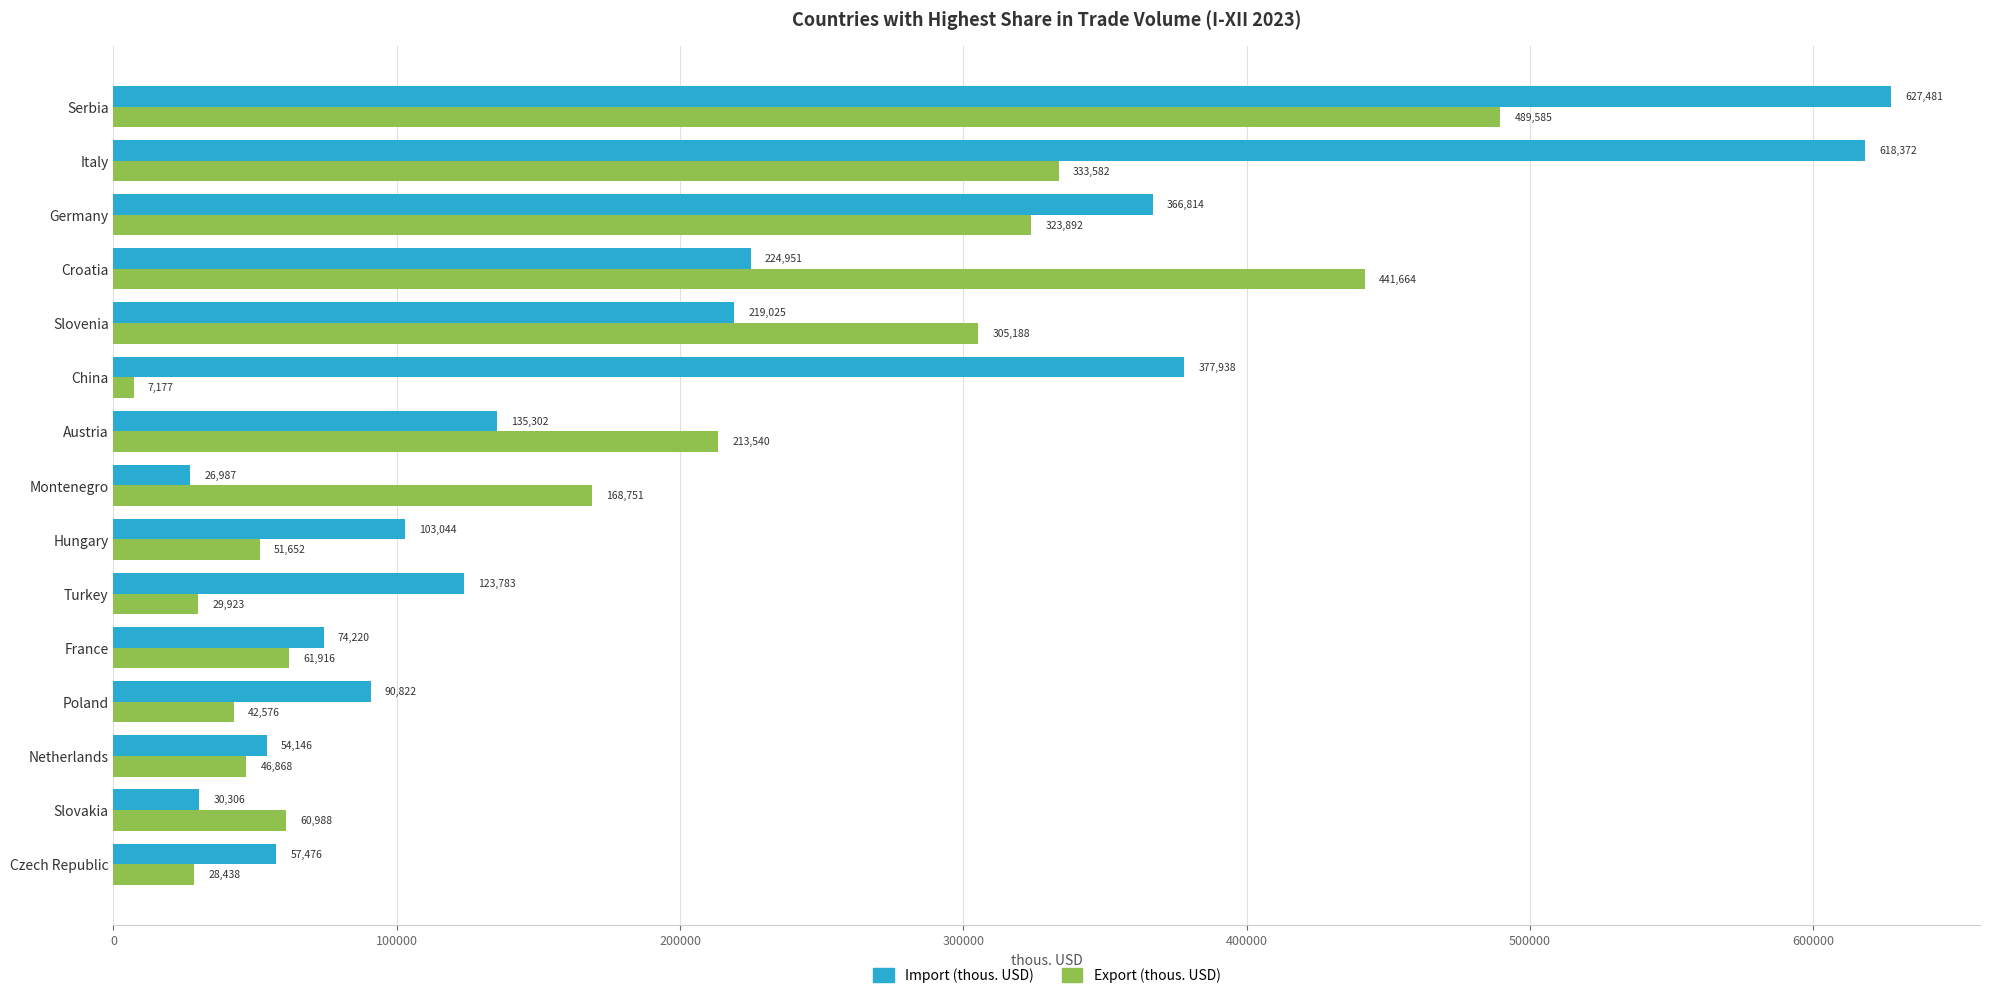

List the labels in order of Export (thous. USD) value, smallest first.

China, Czech Republic, Turkey, Poland, Netherlands, Hungary, Slovakia, France, Montenegro, Austria, Slovenia, Germany, Italy, Croatia, Serbia